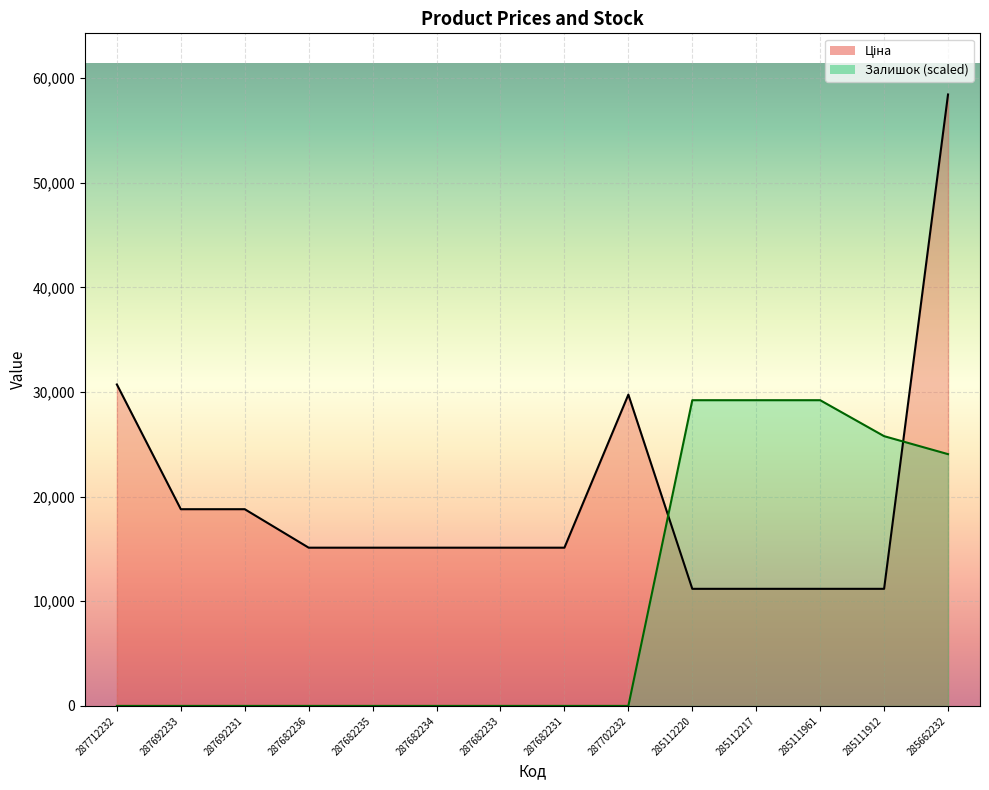

What is the sum of the Ціна values at 285662232 and 287692233?

77223.4